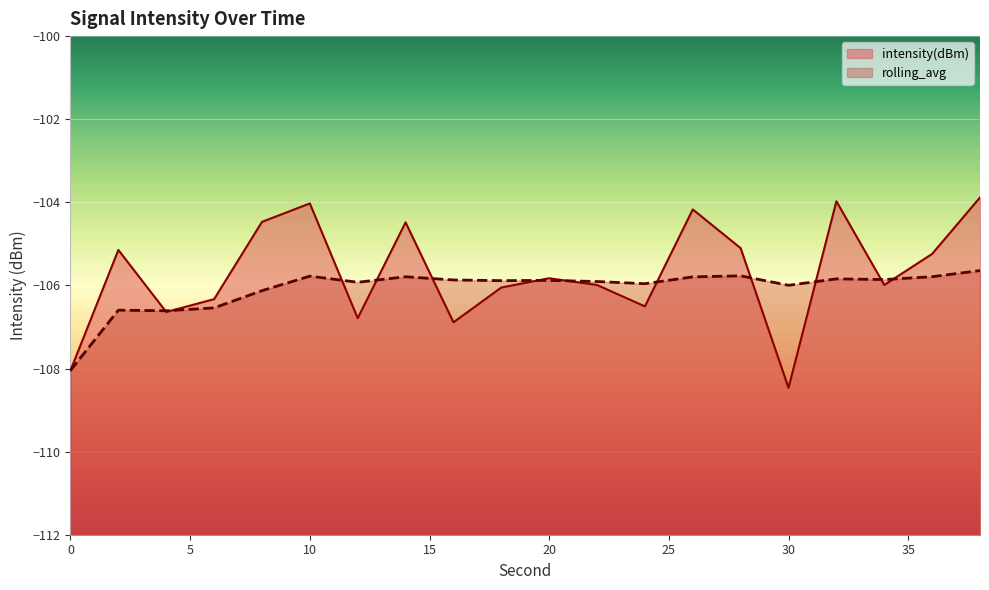

Read the rolling_avg value at 12.

-105.9